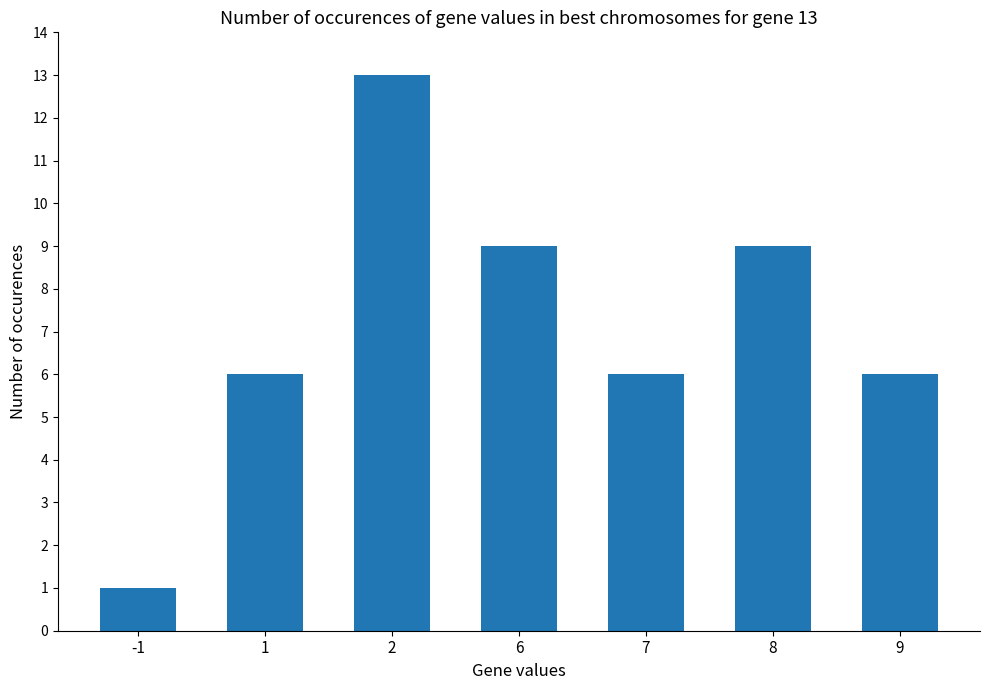

What is the smallest value displayed?

1